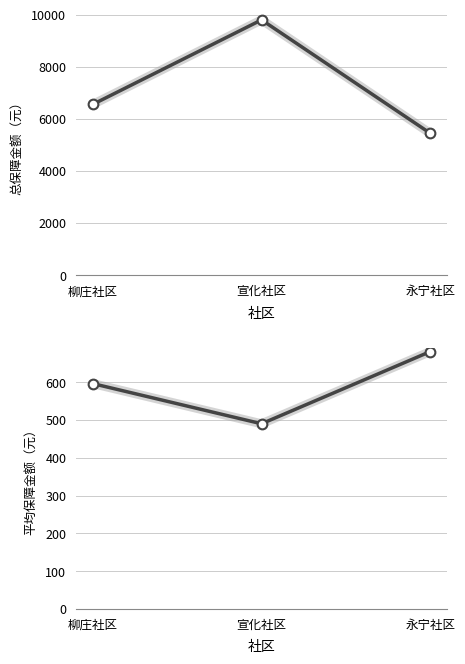

Reading left to right, extract all data points from this chart.

总保障金额（元）: 柳庄社区=6556.0	宣化社区=9797.0	永宁社区=5446.0
平均保障金额（元）: 柳庄社区=596.0	宣化社区=489.9	永宁社区=680.8